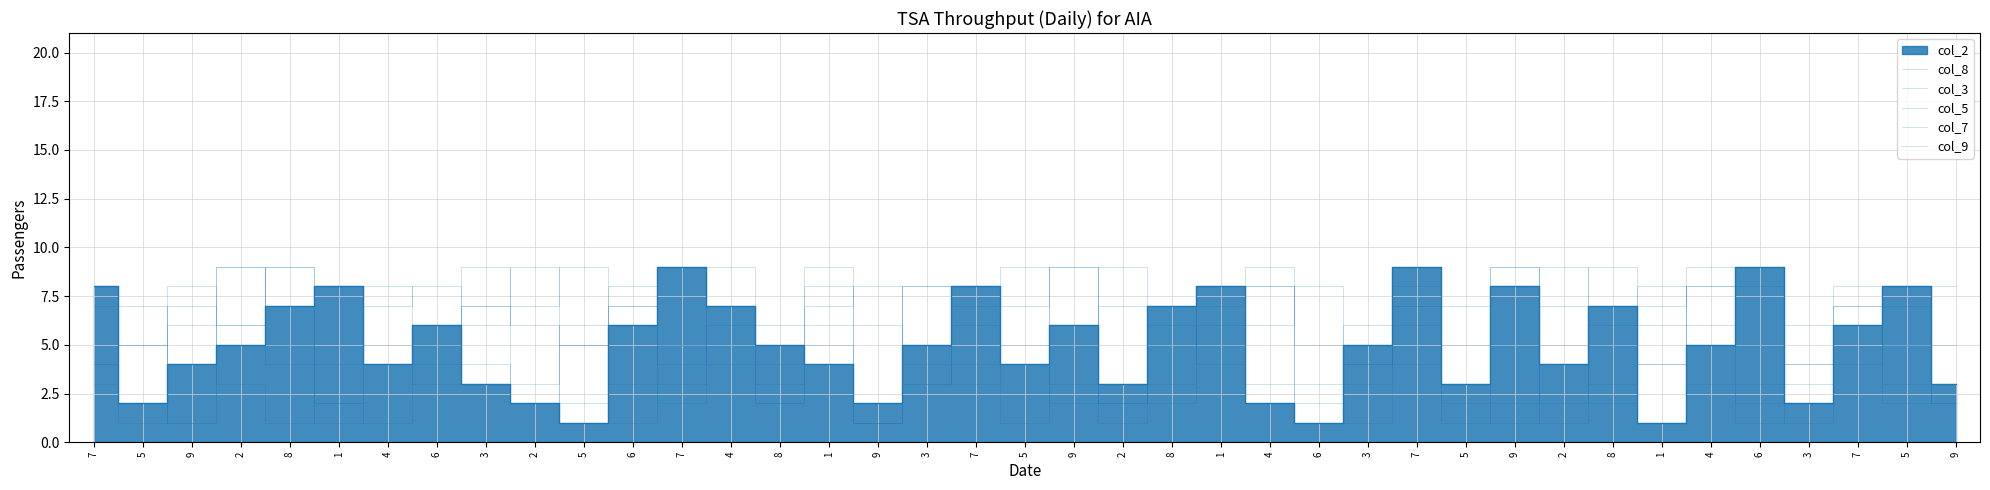

At which category is the sum across all series the highest?

1